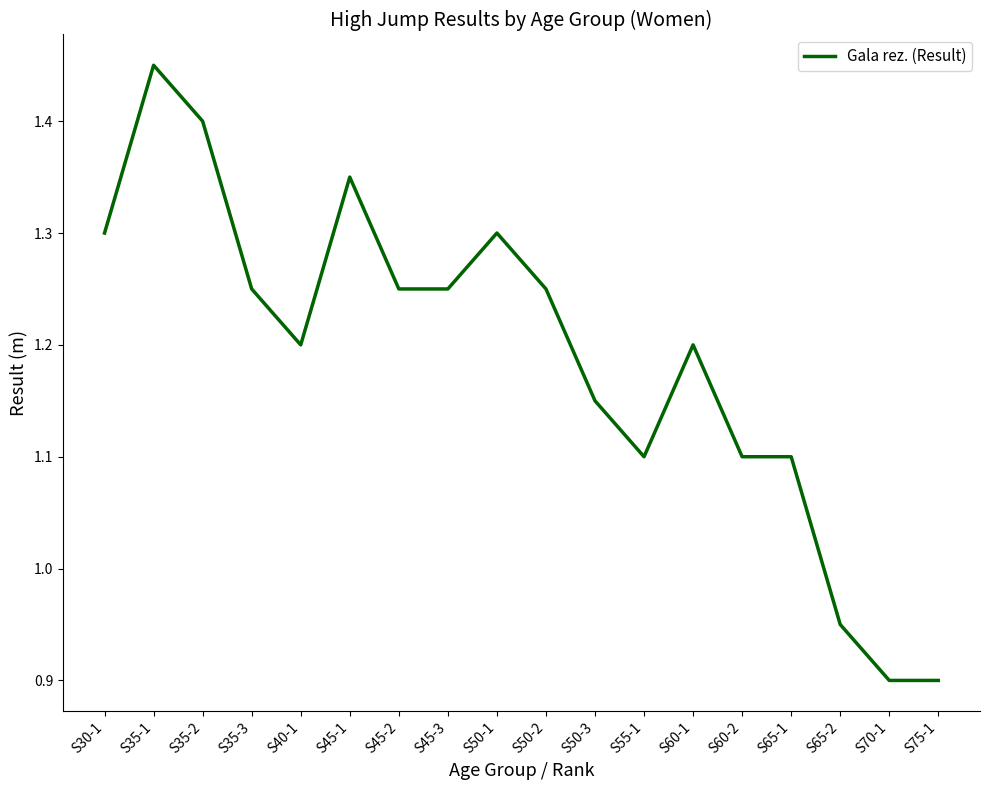

Which category has the highest value across all series?

S35-1